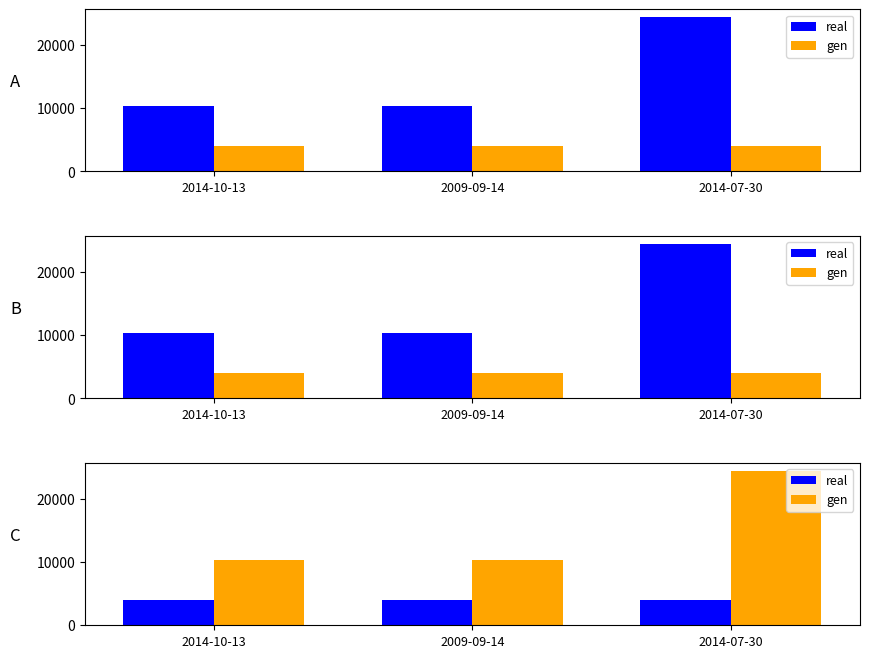

What is the total value across all series at 2014-10-13?

14339